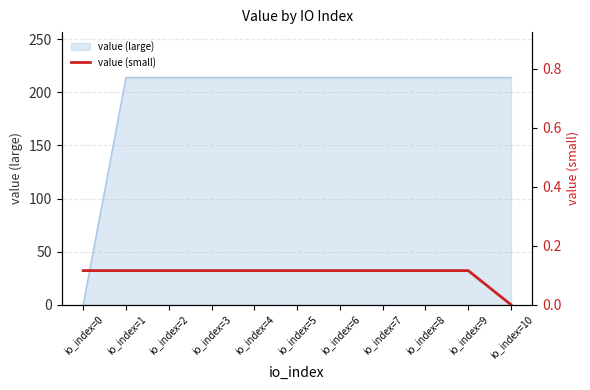

What is the difference between the maximum and minimum values?

0.1